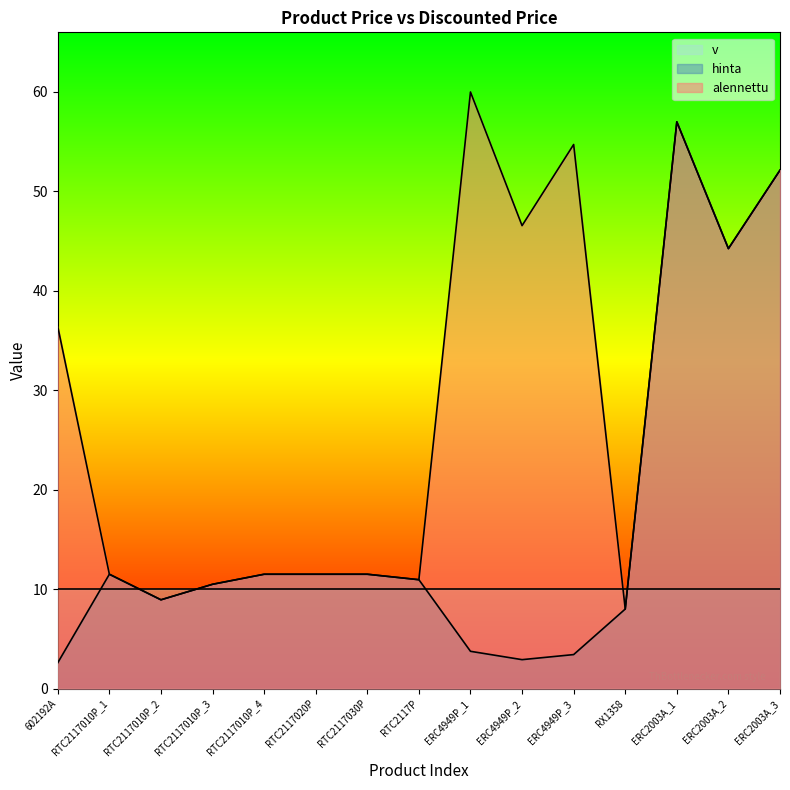

True or false: hinta and alennettu intersect in this chart.

False